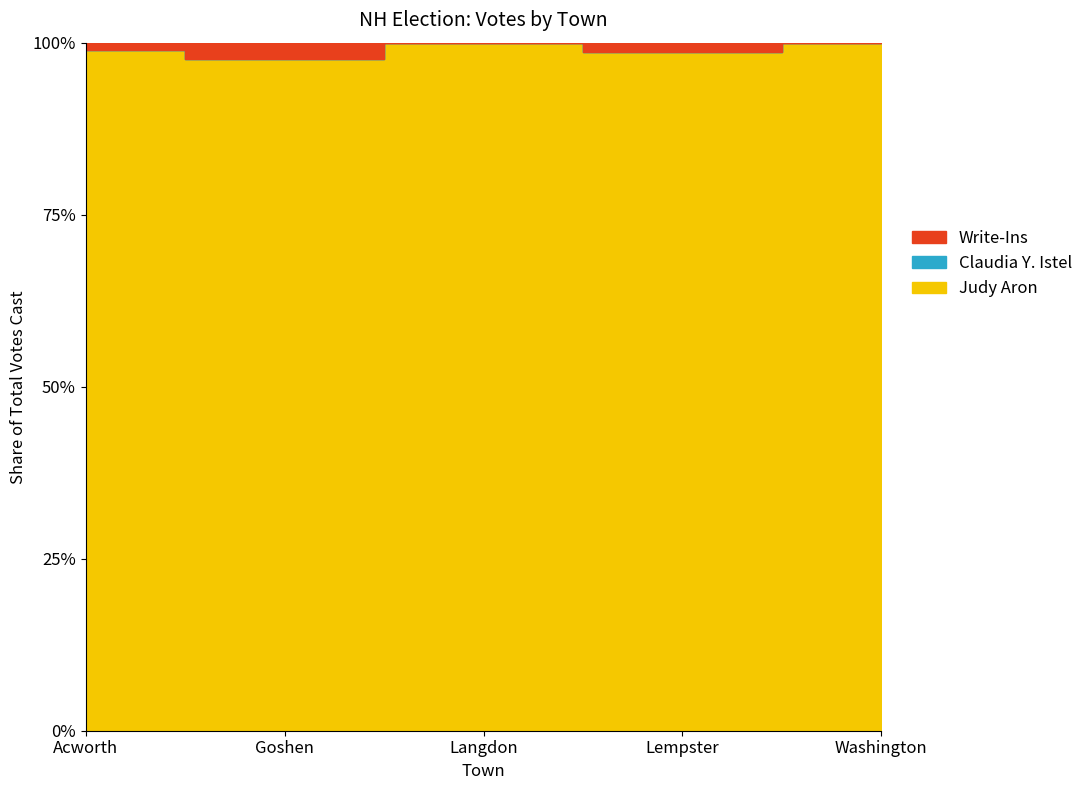

What is the total value across all series at Lempster?

143